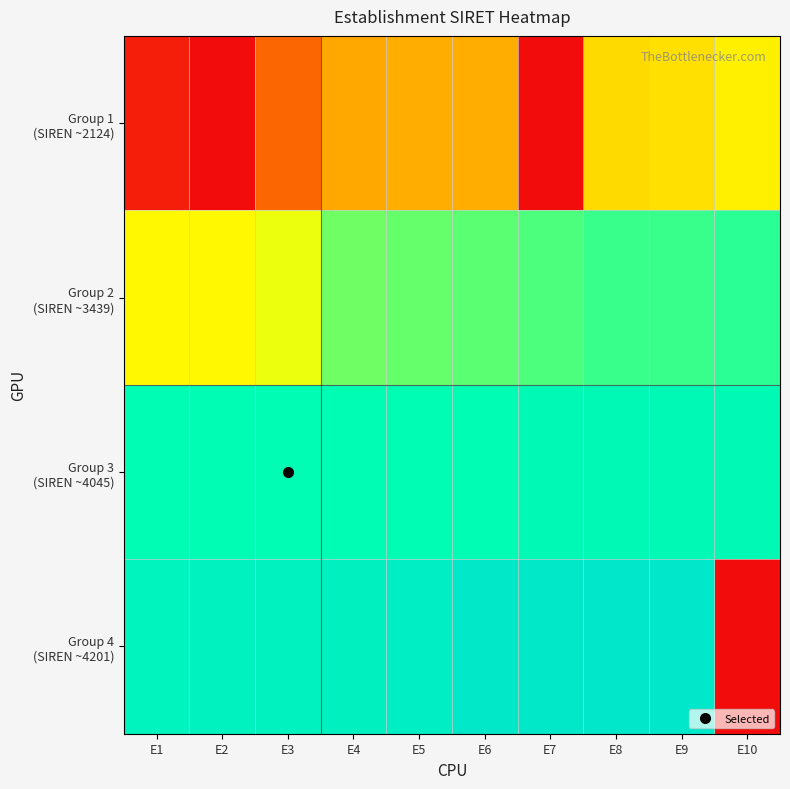

How many data points does each series have?

10